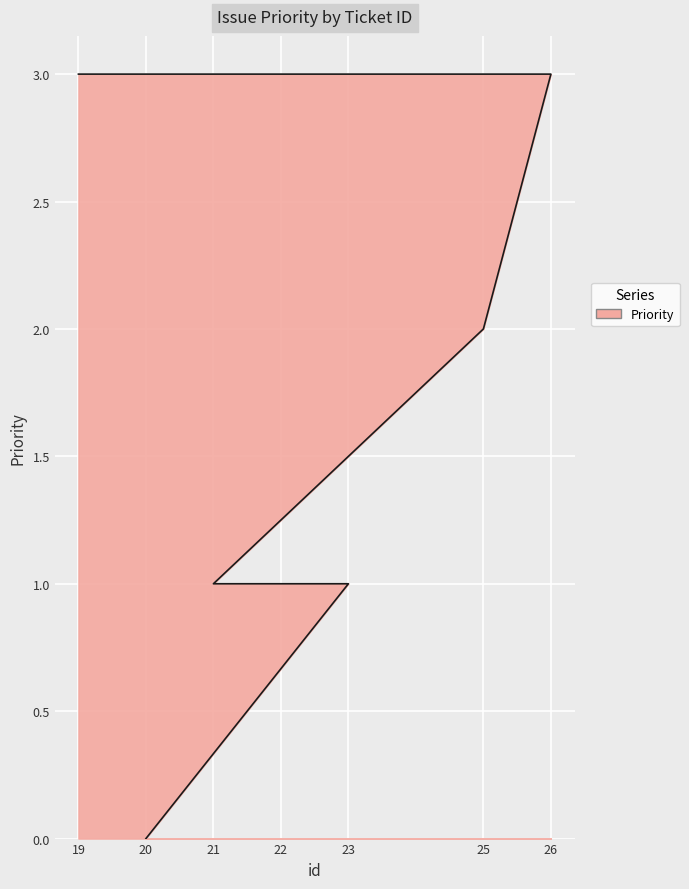

Reading left to right, list all the values displayed in this chart.

3	3	2	1	1	1	0